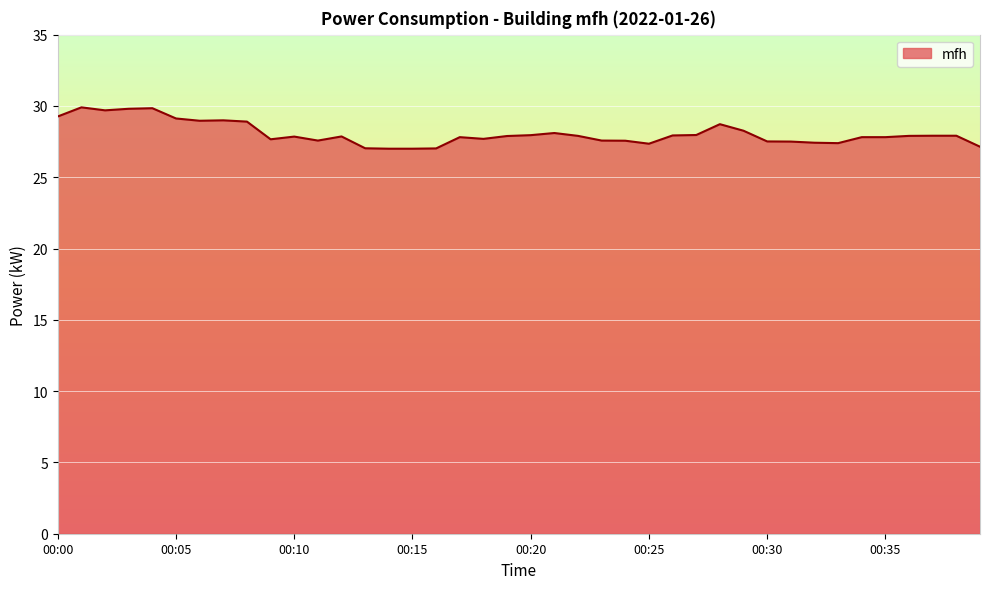

What is the difference between the maximum and minimum values?

2.9